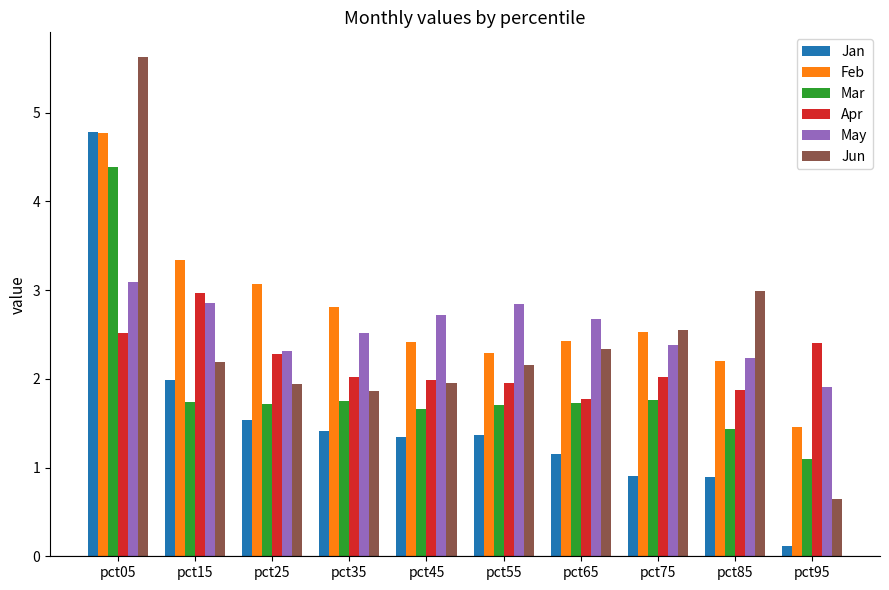

What is the value of the Mar bar at the 2nd from the left?

1.7